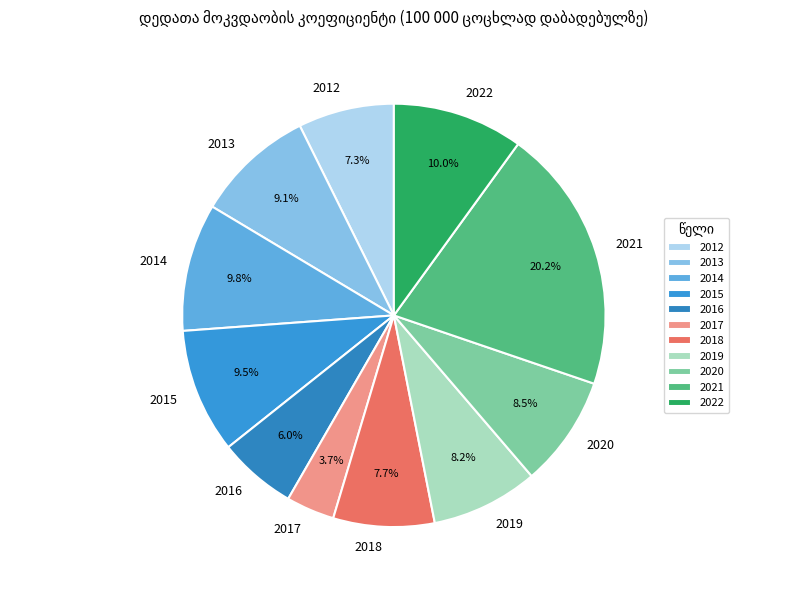

Combined, do 2018 and 2012 account for over 50%?

No